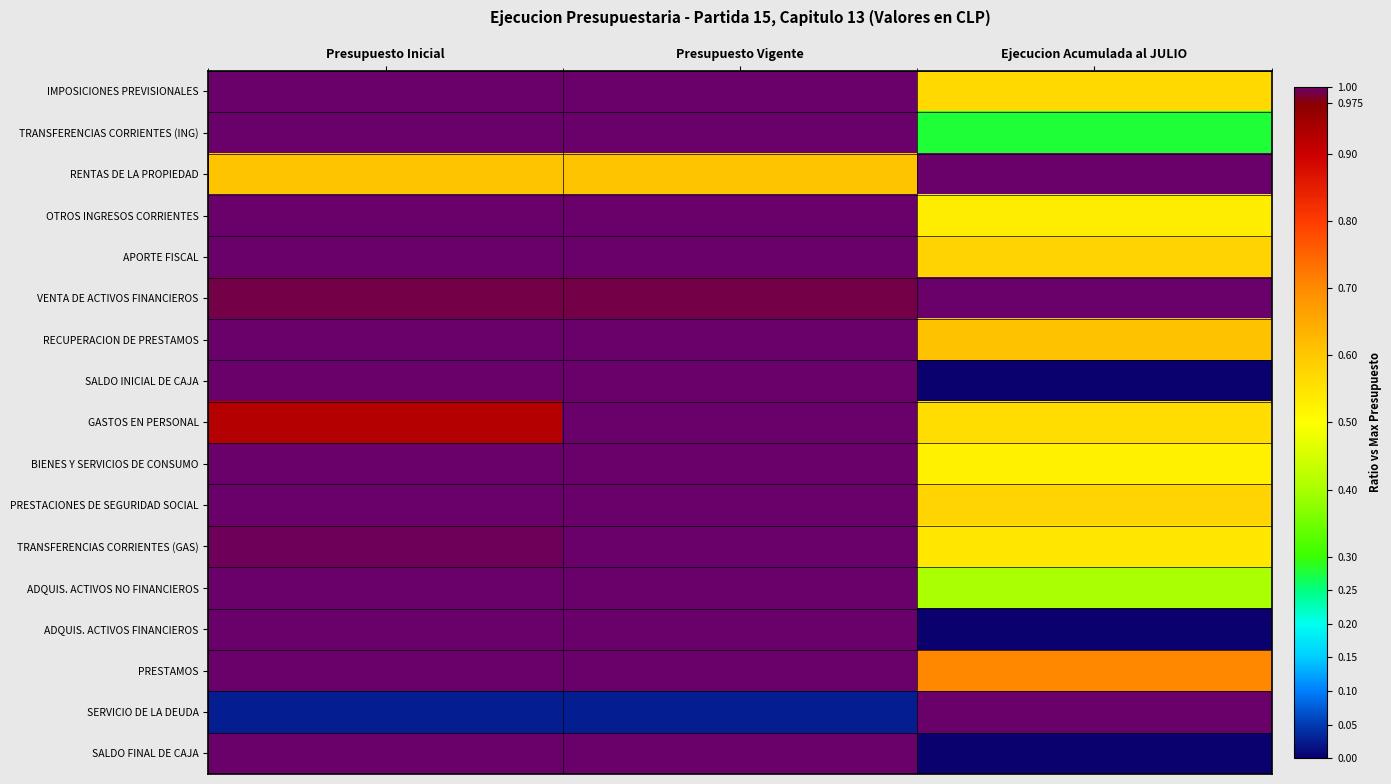

Reading right to left, what are all the values shown in this chart?

IMPOSICIONES PREVISIONALES: Ejecucion Acumulada al JULIO=0.6	Presupuesto Vigente=1.0	Presupuesto Inicial=1.0
TRANSFERENCIAS CORRIENTES (ING): Ejecucion Acumulada al JULIO=0.3	Presupuesto Vigente=1.0	Presupuesto Inicial=1.0
RENTAS DE LA PROPIEDAD: Ejecucion Acumulada al JULIO=1.0	Presupuesto Vigente=0.6	Presupuesto Inicial=0.6
OTROS INGRESOS CORRIENTES: Ejecucion Acumulada al JULIO=0.5	Presupuesto Vigente=1.0	Presupuesto Inicial=1.0
APORTE FISCAL: Ejecucion Acumulada al JULIO=0.6	Presupuesto Vigente=1.0	Presupuesto Inicial=1.0
VENTA DE ACTIVOS FINANCIEROS: Ejecucion Acumulada al JULIO=1.0	Presupuesto Vigente=1.0	Presupuesto Inicial=1.0
RECUPERACION DE PRESTAMOS: Ejecucion Acumulada al JULIO=0.6	Presupuesto Vigente=1.0	Presupuesto Inicial=1.0
SALDO INICIAL DE CAJA: Ejecucion Acumulada al JULIO=0.0	Presupuesto Vigente=1.0	Presupuesto Inicial=1.0
GASTOS EN PERSONAL: Ejecucion Acumulada al JULIO=0.6	Presupuesto Vigente=1.0	Presupuesto Inicial=0.9
BIENES Y SERVICIOS DE CONSUMO: Ejecucion Acumulada al JULIO=0.5	Presupuesto Vigente=1.0	Presupuesto Inicial=1.0
PRESTACIONES DE SEGURIDAD SOCIAL: Ejecucion Acumulada al JULIO=0.6	Presupuesto Vigente=1.0	Presupuesto Inicial=1.0
TRANSFERENCIAS CORRIENTES (GAS): Ejecucion Acumulada al JULIO=0.5	Presupuesto Vigente=1.0	Presupuesto Inicial=1.0
ADQUIS. ACTIVOS NO FINANCIEROS: Ejecucion Acumulada al JULIO=0.4	Presupuesto Vigente=1.0	Presupuesto Inicial=1.0
ADQUIS. ACTIVOS FINANCIEROS: Ejecucion Acumulada al JULIO=0.0	Presupuesto Vigente=1.0	Presupuesto Inicial=1.0
PRESTAMOS: Ejecucion Acumulada al JULIO=0.7	Presupuesto Vigente=1.0	Presupuesto Inicial=1.0
SERVICIO DE LA DEUDA: Ejecucion Acumulada al JULIO=1.0	Presupuesto Vigente=0.0	Presupuesto Inicial=0.0
SALDO FINAL DE CAJA: Ejecucion Acumulada al JULIO=0.0	Presupuesto Vigente=1.0	Presupuesto Inicial=1.0